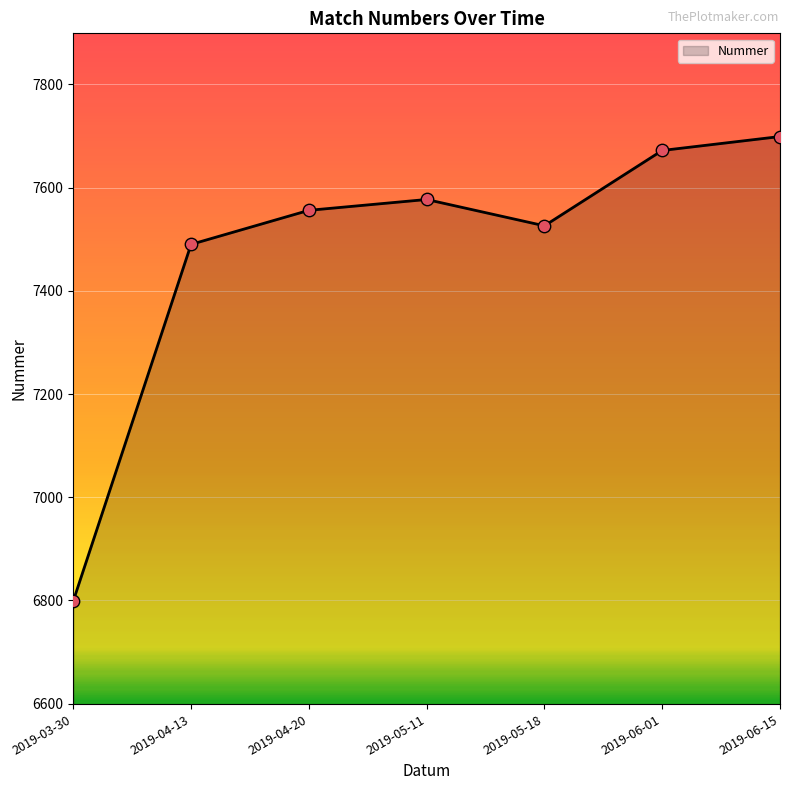

What is the change in value from 2019-05-11 to 2019-06-15?

+122